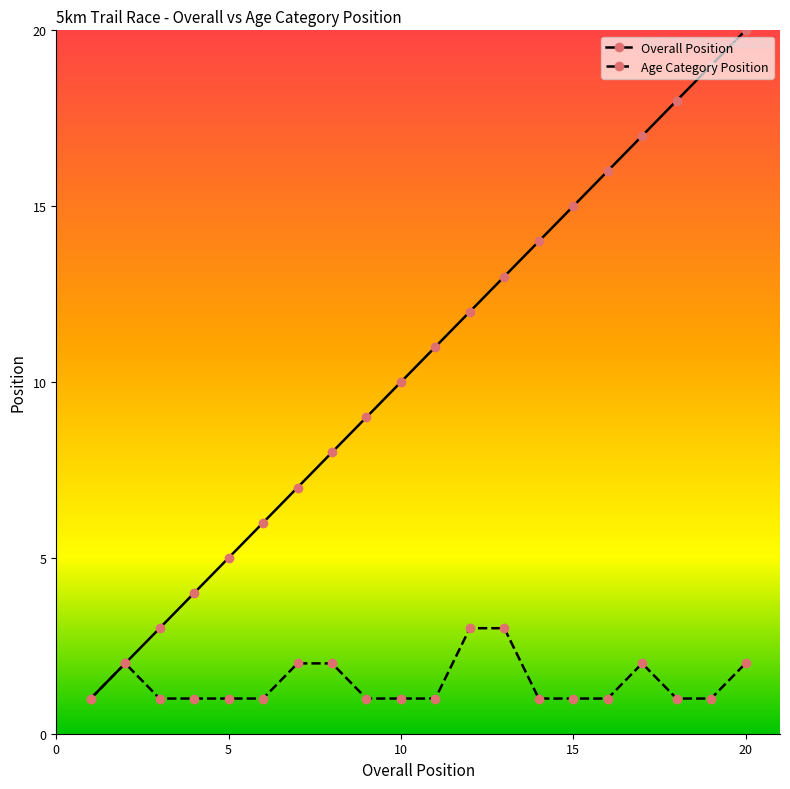

List the series in order of their overall mean, highest first.

Overall Position, Age Category Position